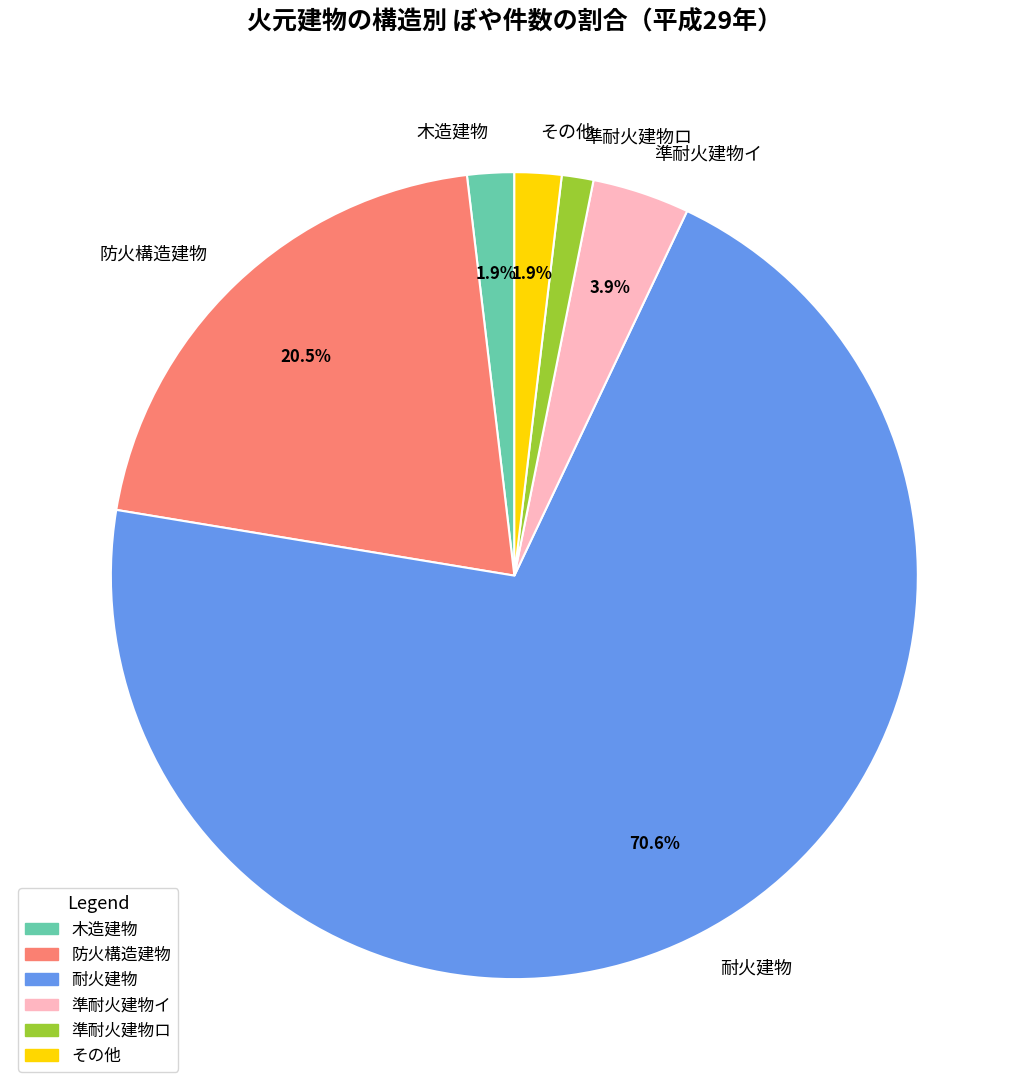

To the nearest percent, what percentage of the pie is 木造建物?

2%